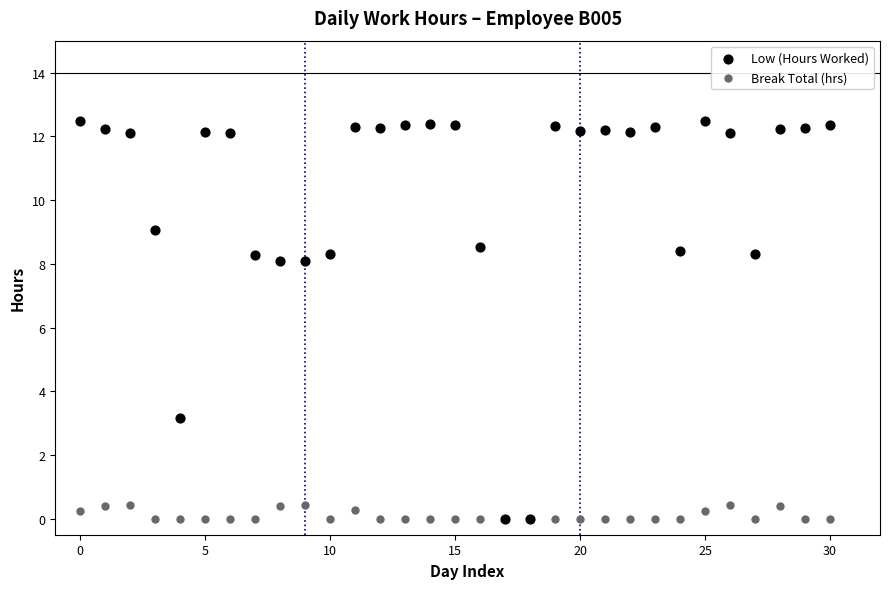

Which series contains the highest Y value?

Low (Hours Worked)